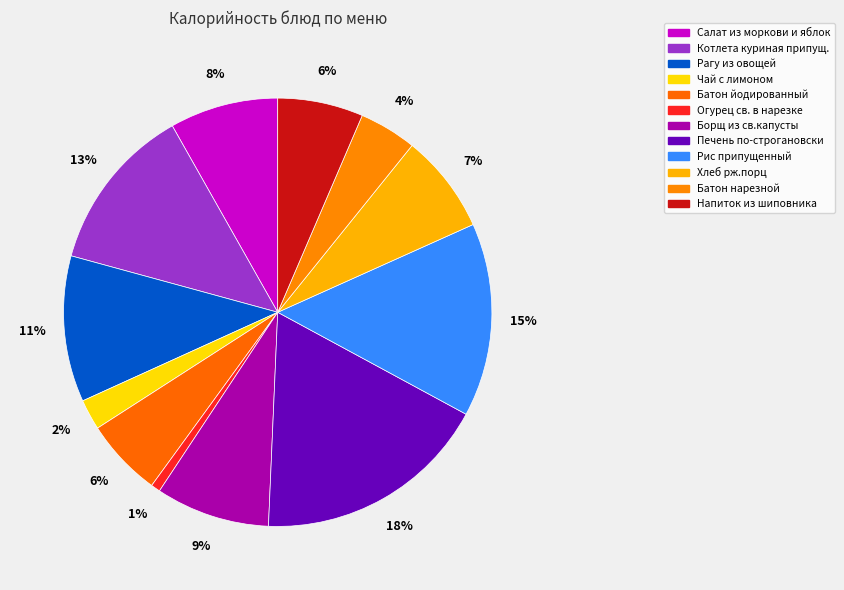

To the nearest percent, what portion does Котлета куриная припущ. represent?

13%